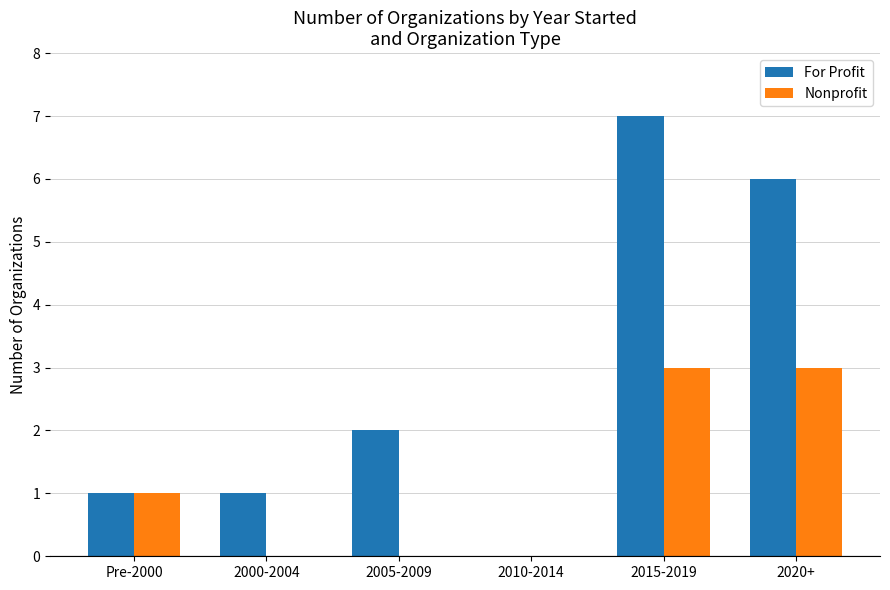

What is the sum of the For Profit values at 2005-2009 and 2020+?

8